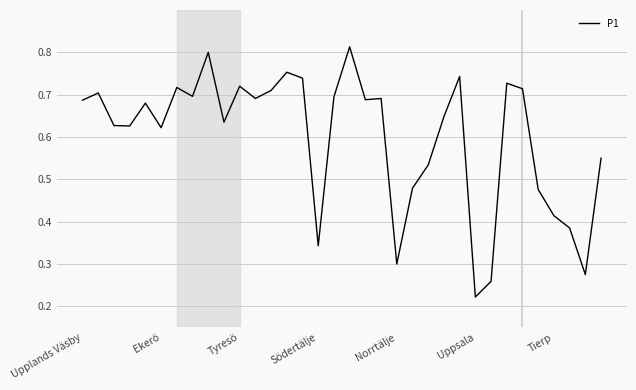

Does the chart have visible grid lines?

Yes